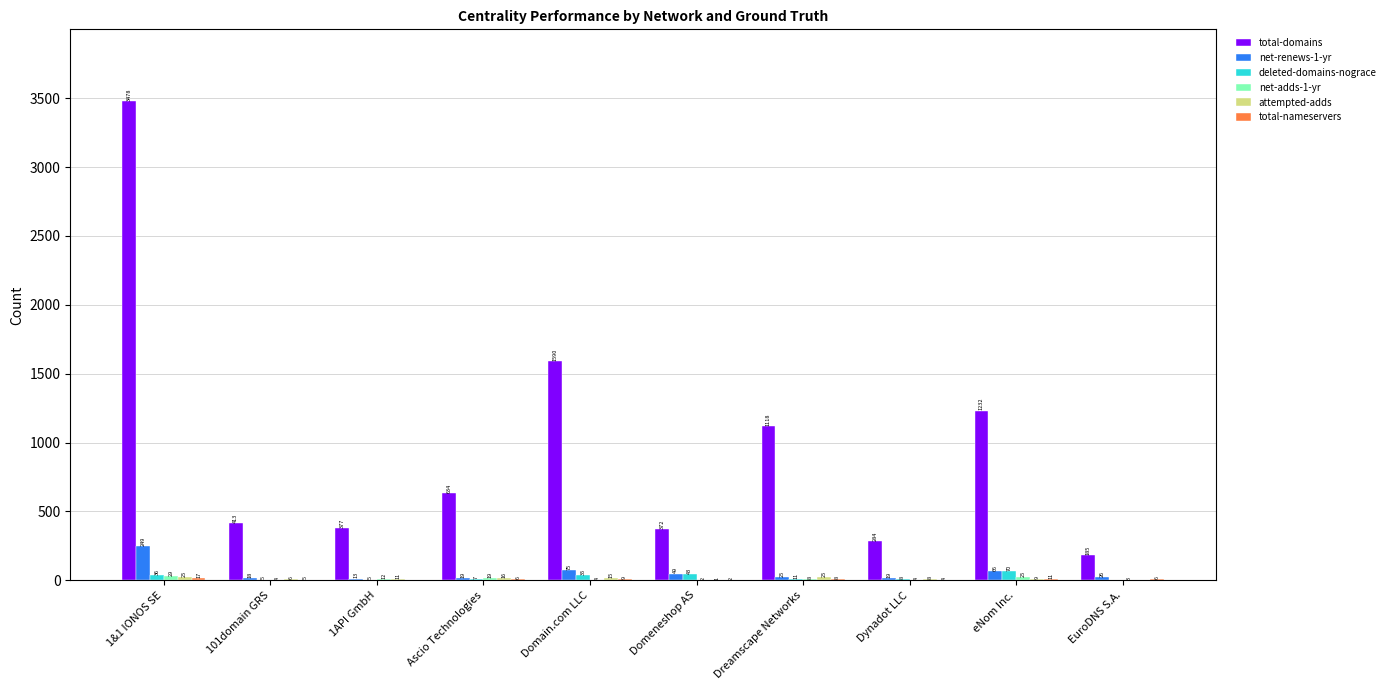

How many categories are shown in the chart?

10